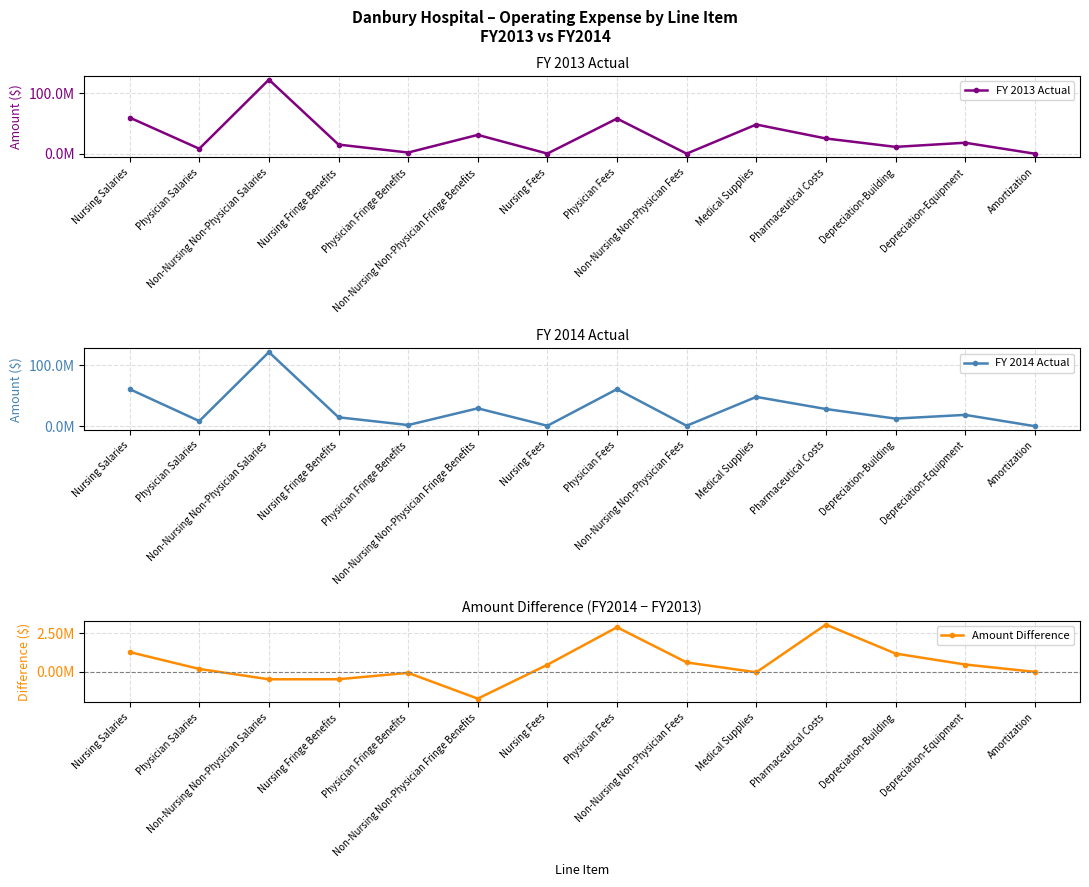

Reading right to left, transcribe all the data shown in this chart.

FY 2013 Actual: Amortization=252782	Depreciation-Equipment=18309761	Depreciation-Building=11470670	Pharmaceutical Costs=25357779	Medical Supplies=48355907	Non-Nursing Non-Physician Fees=294565	Physician Fees=58191711	Nursing Fees=425977	Non-Nursing Non-Physician Fringe Benefits=31264486	Physician Fringe Benefits=2151854	Nursing Fringe Benefits=15272468	Non-Nursing Non-Physician Salaries=122422314	Physician Salaries=8426011	Nursing Salaries=59802385
FY 2014 Actual: Amortization=249803	Depreciation-Equipment=18780906	Depreciation-Building=12651458	Pharmaceutical Costs=28412785	Medical Supplies=48323324	Non-Nursing Non-Physician Fees=902798	Physician Fees=61072454	Nursing Fees=882261	Non-Nursing Non-Physician Fringe Benefits=29529785	Physician Fringe Benefits=2085245	Nursing Fringe Benefits=14791328	Non-Nursing Non-Physician Salaries=121938706	Physician Salaries=8610701	Nursing Salaries=61078519
Amount Difference: Amortization=-2979	Depreciation-Equipment=471145	Depreciation-Building=1180788	Pharmaceutical Costs=3055006	Medical Supplies=-32583	Non-Nursing Non-Physician Fees=608233	Physician Fees=2880743	Nursing Fees=456284	Non-Nursing Non-Physician Fringe Benefits=-1734701	Physician Fringe Benefits=-66609	Nursing Fringe Benefits=-481140	Non-Nursing Non-Physician Salaries=-483608	Physician Salaries=184690	Nursing Salaries=1276134